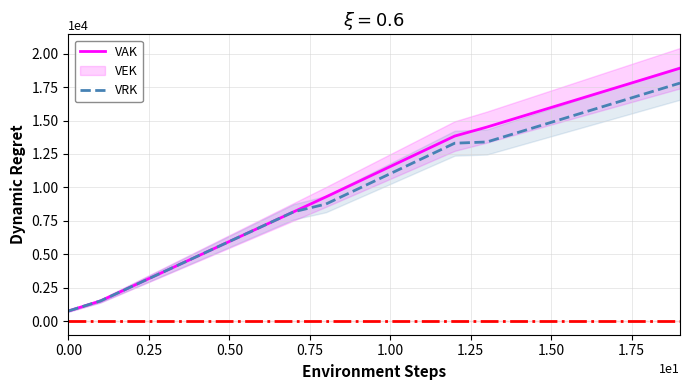

Which series has the largest total across all categories?

VAK